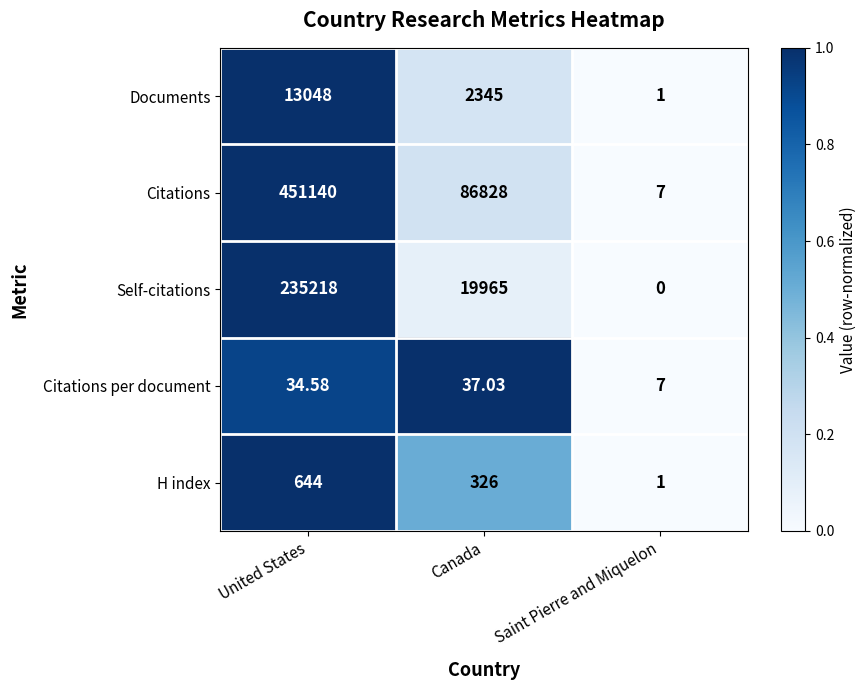

What is the greatest value displayed?

451140.0